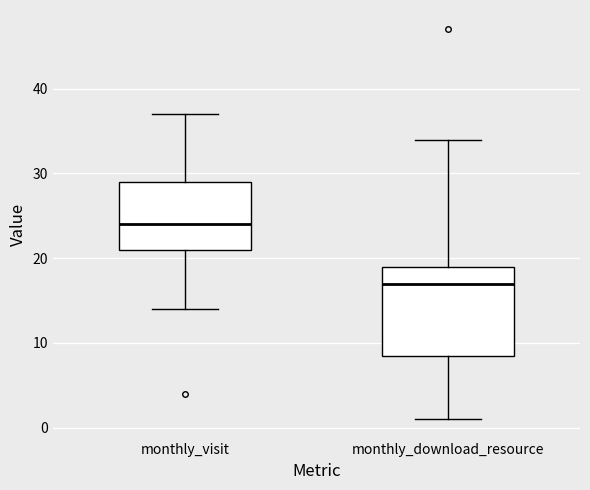

Reading left to right, transcribe this box plot: for each box, give where its median line is, the range the box spans, and where its two whiskers end, as read against the y-axis. The values are not printed on the chart, so give them approximately, as read against the axis.

monthly_visit: median 24, box 21 to 29, whiskers 14 to 37
monthly_download_resource: median 17, box 9 to 19, whiskers 1 to 34